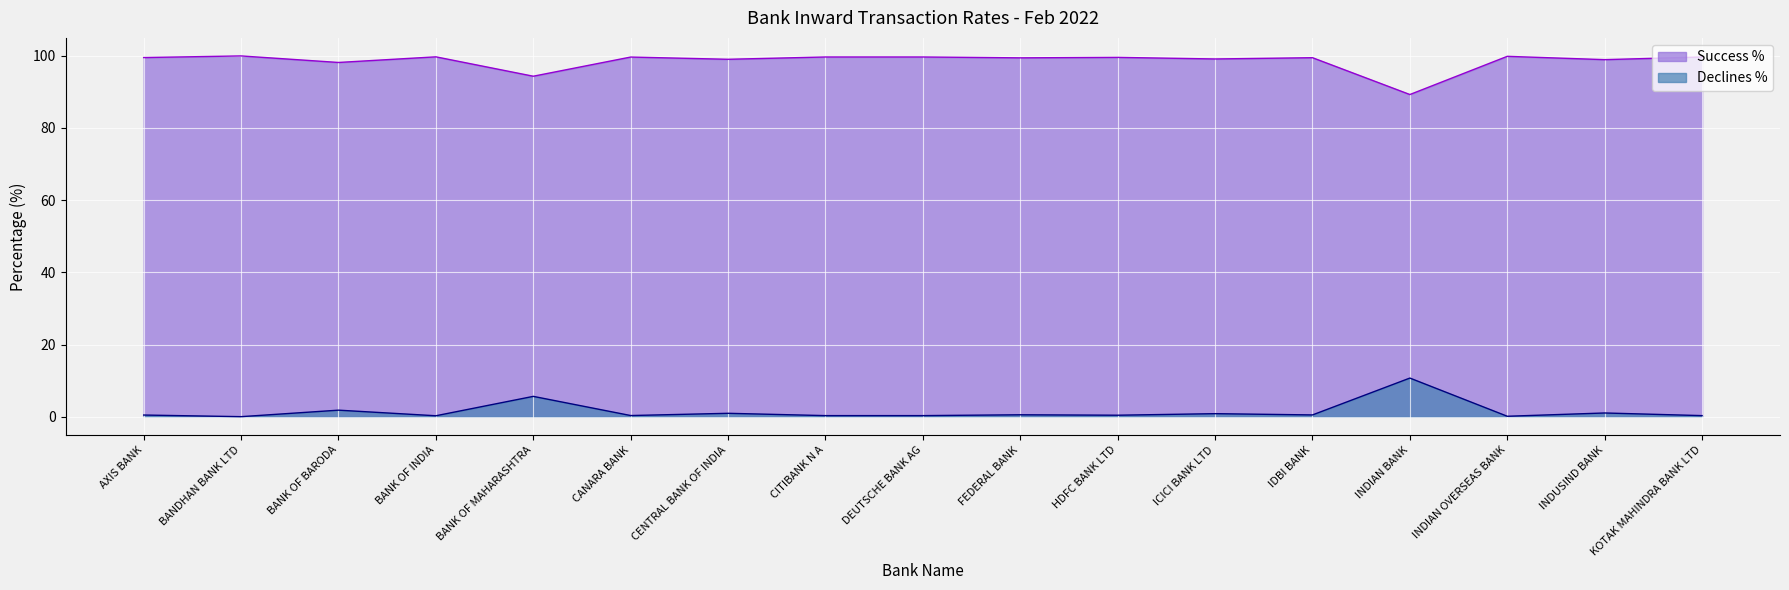

True or false: Success % and Declines % intersect in this chart.

False